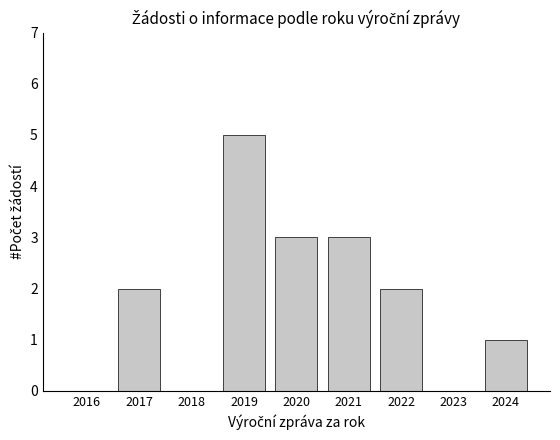

Which has a higher value, 2017 or 2024?

2017